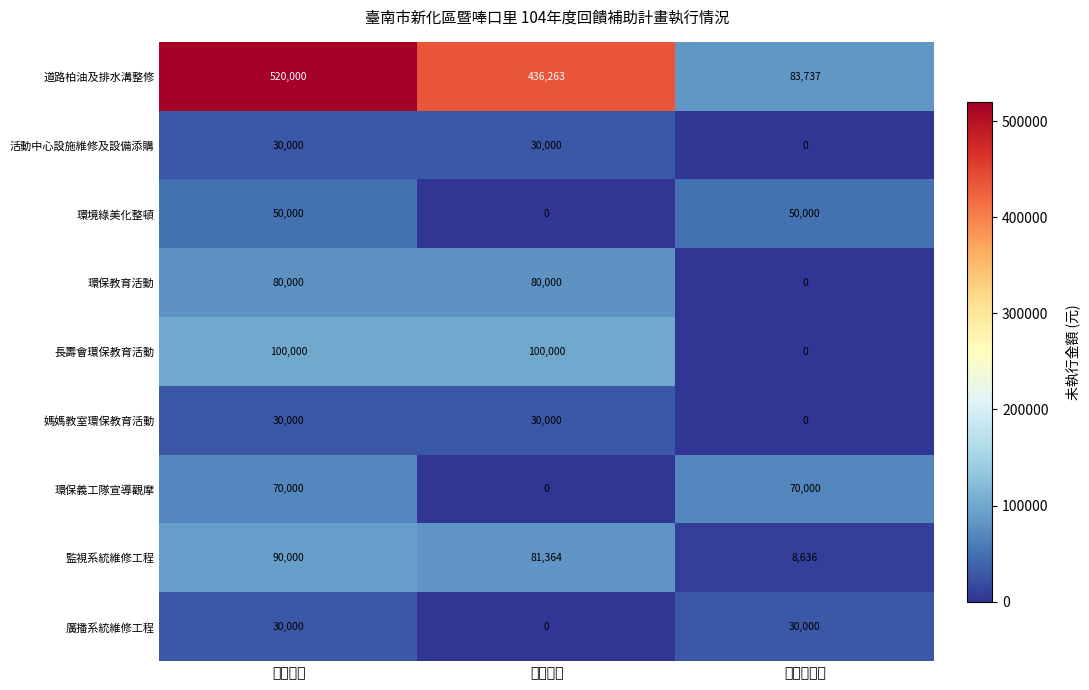

What is the sum of the 環保教育活動 values at 計畫金額 and 執行金額?

160000